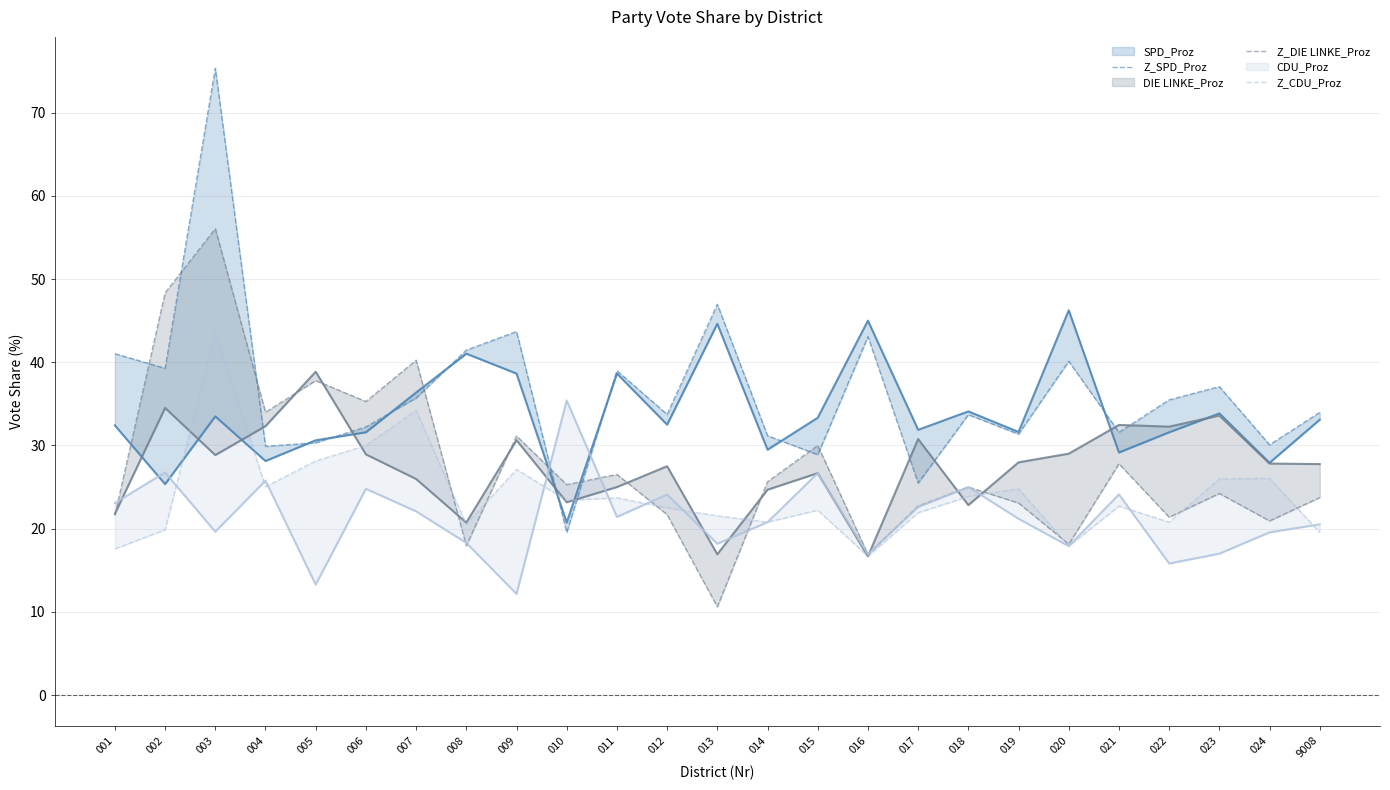

Which series ends up on top after the final intersection of Z_CDU_Proz and Z_DIE LINKE_Proz?

Z_DIE LINKE_Proz